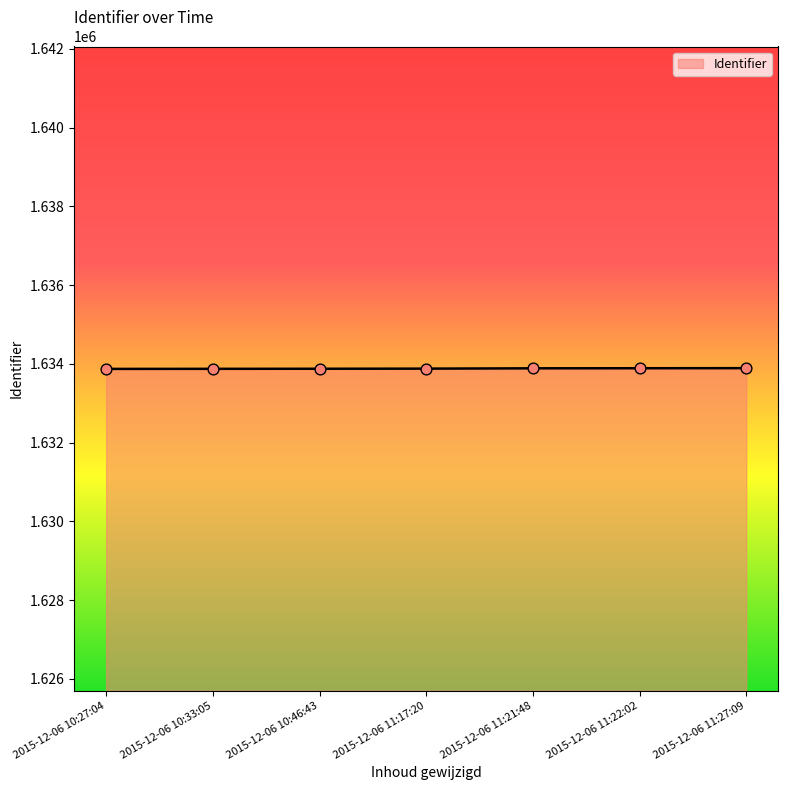

Approximately how many times larger is the value at 2015-12-06 10:46:43 compared to 2015-12-06 11:21:48?

1.0